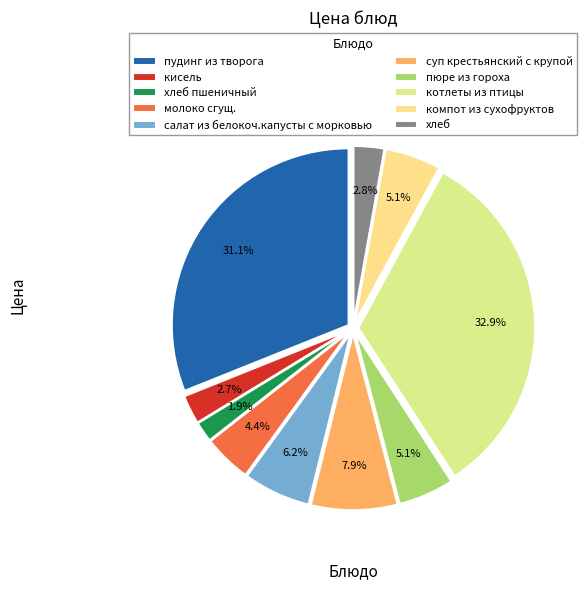

To the nearest percent, what is the difference between the largest and smallest slice percentages?

31%